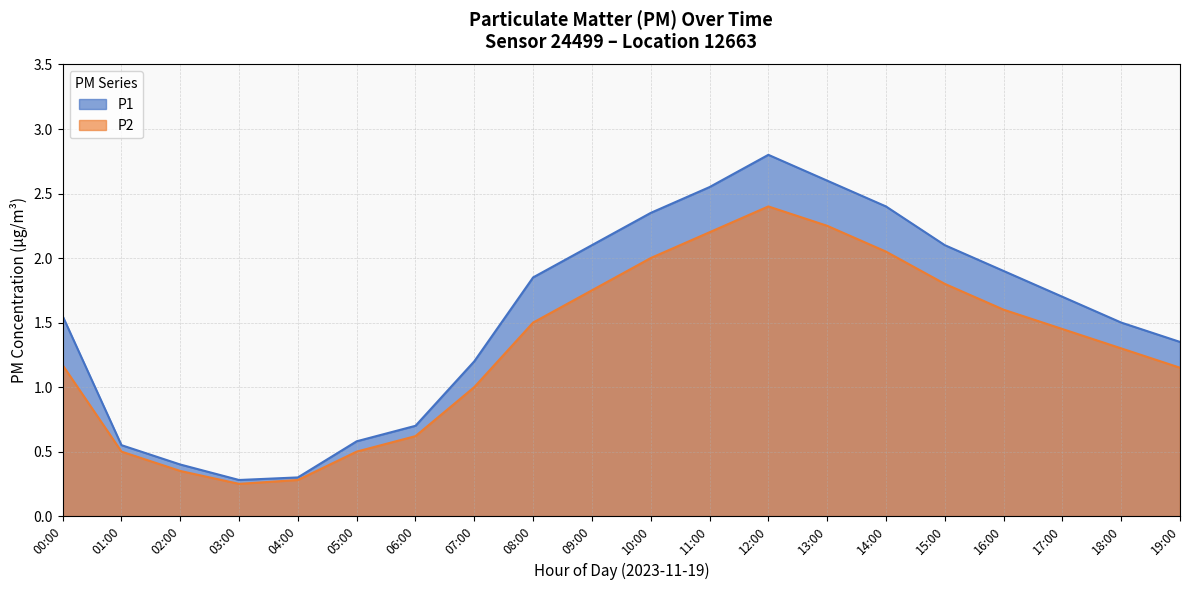

What is the value of the P2 point at the 1st from the left?

1.2